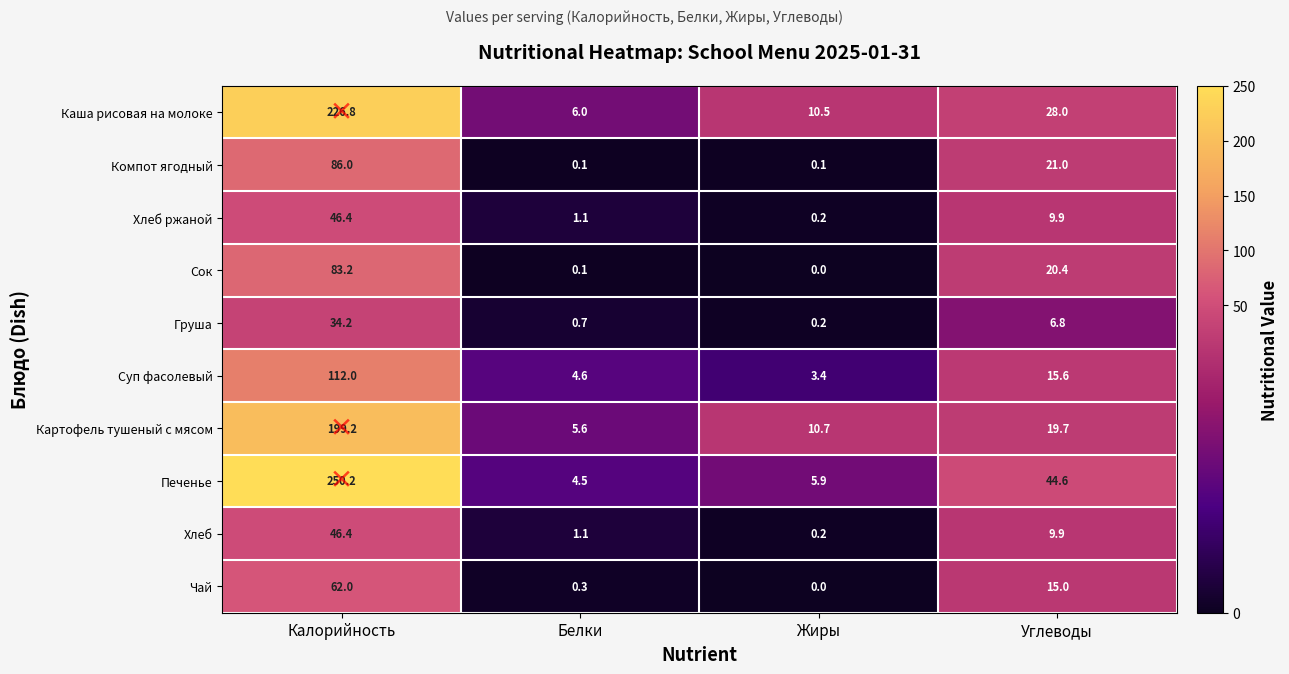

At how many categories does at least one series exceed 134?

1